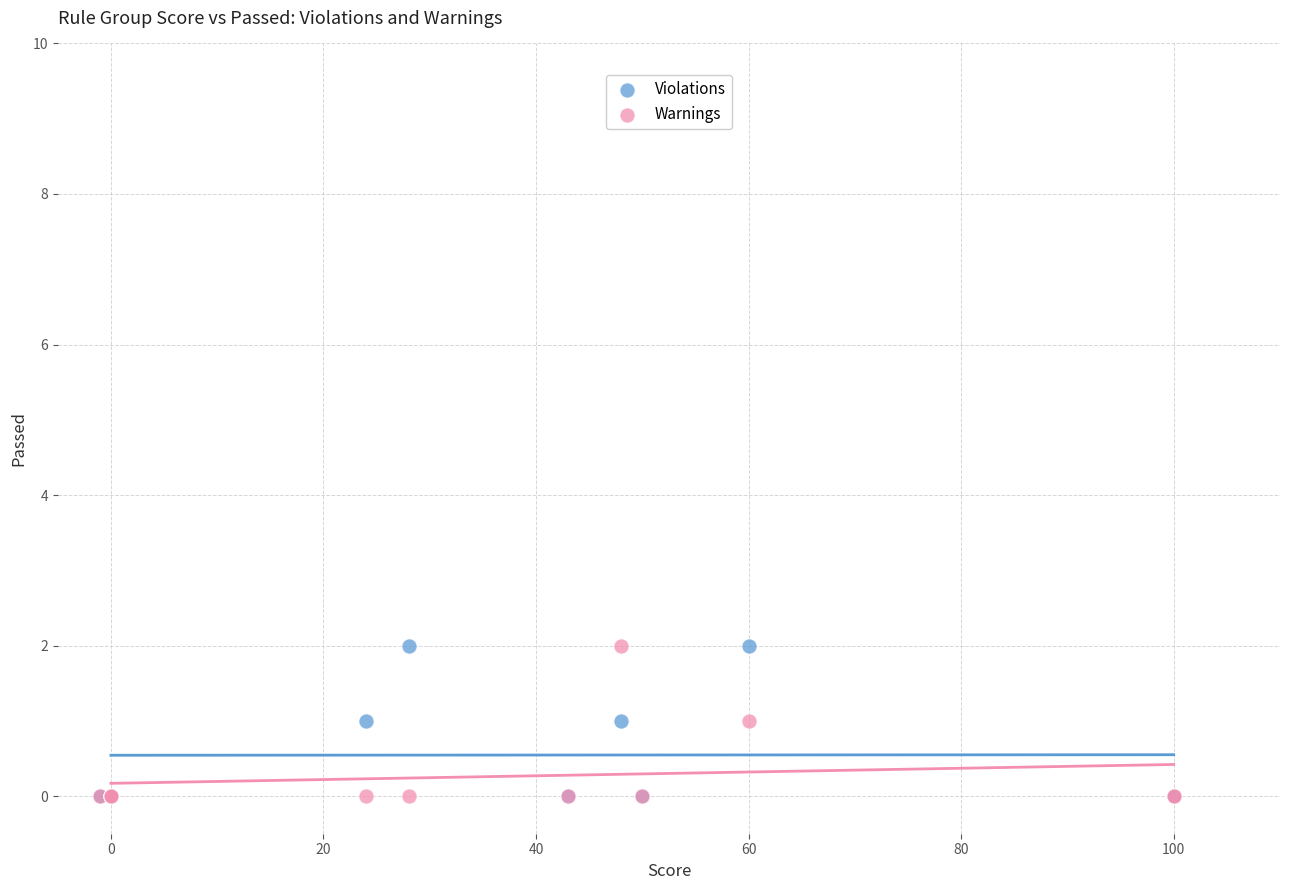

What are all the series names shown in the legend?

Violations, Warnings